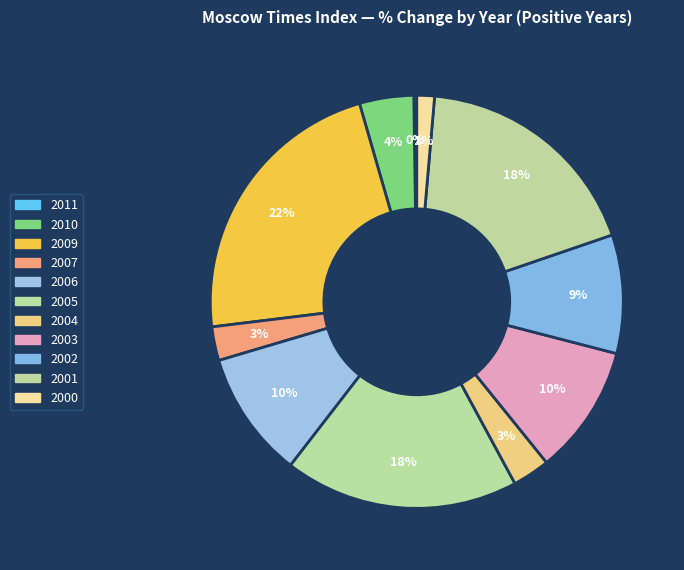

Is it true that 2004 is 1% of the pie?

False